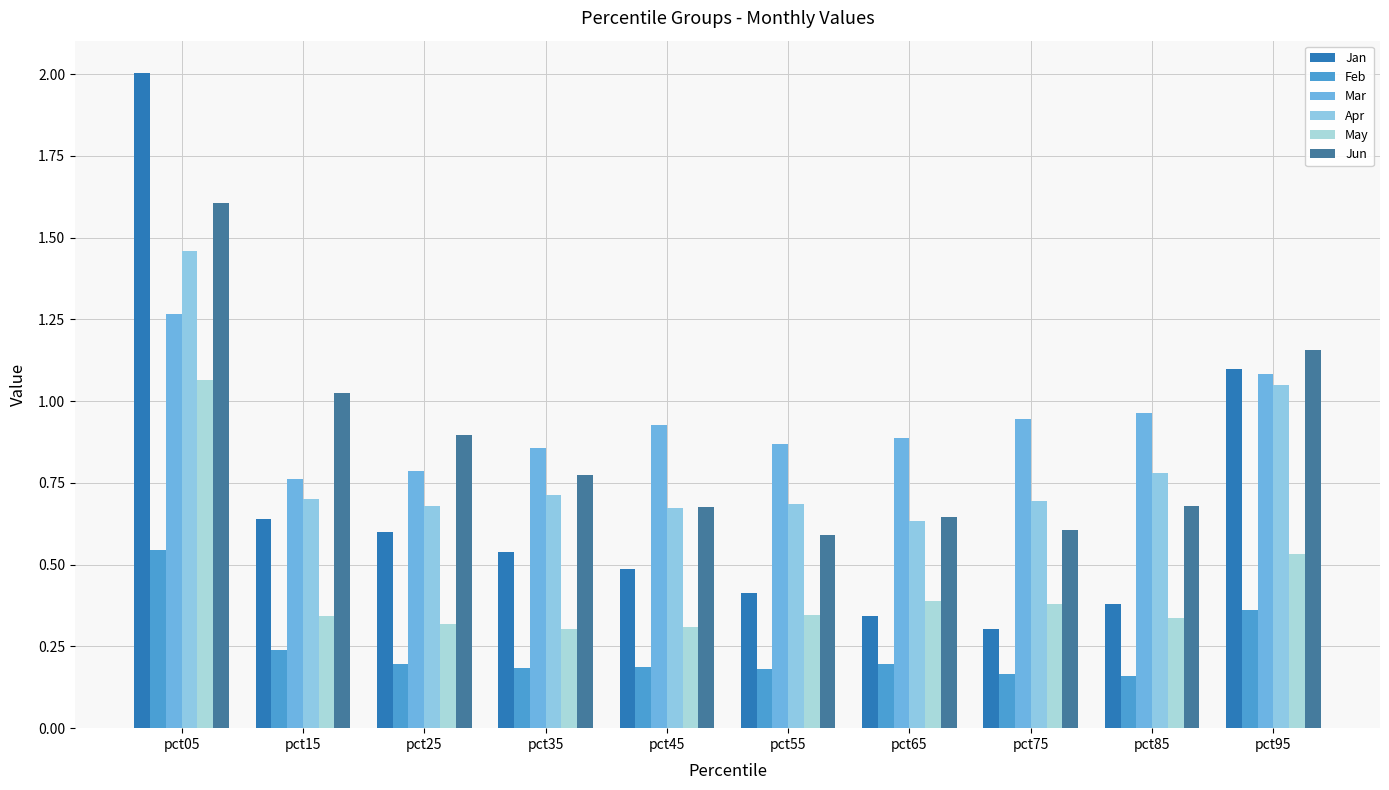

Count the number of data series in this chart.

6